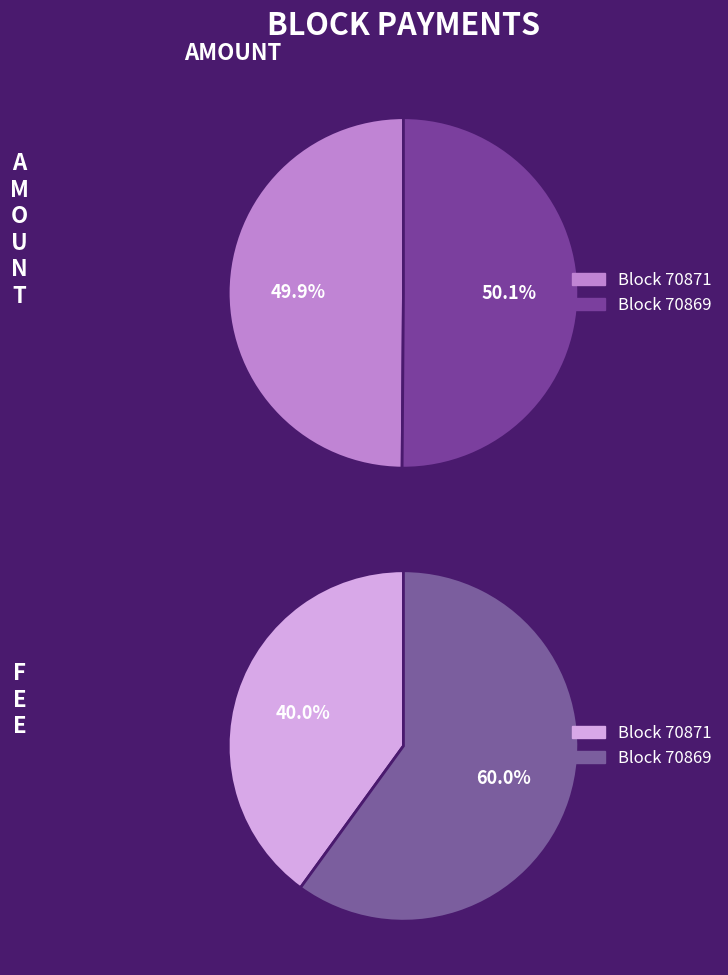

What is the change in value from 70871 to 70869?

+17805